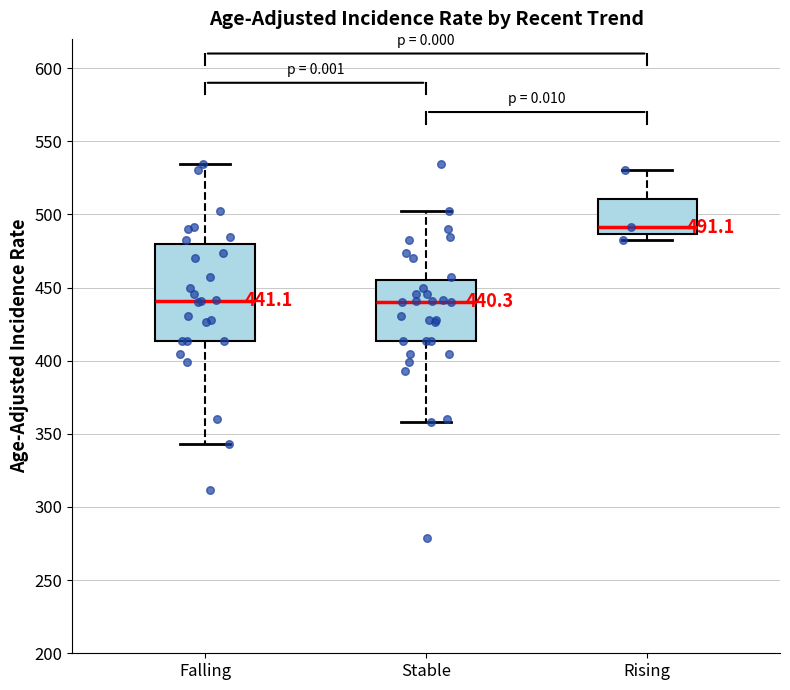

Comparing the boxes themselves (not the whiskers), which one is the tallest?

Falling